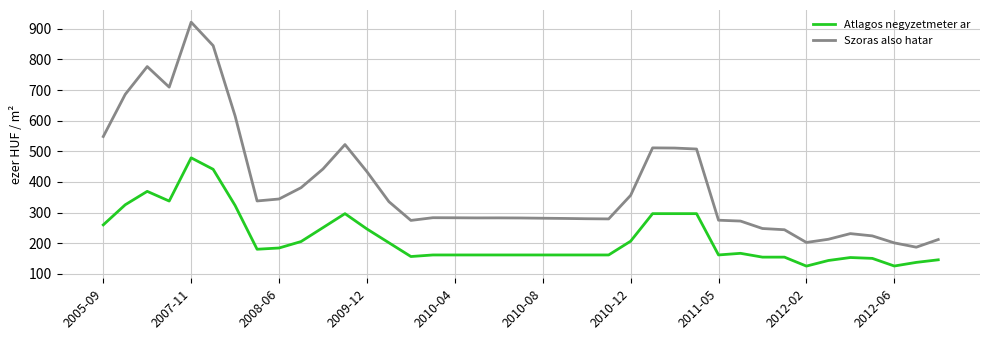

What is the difference between the maximum and minimum values in the Atlagos negyzetmeter ar series?

353.4